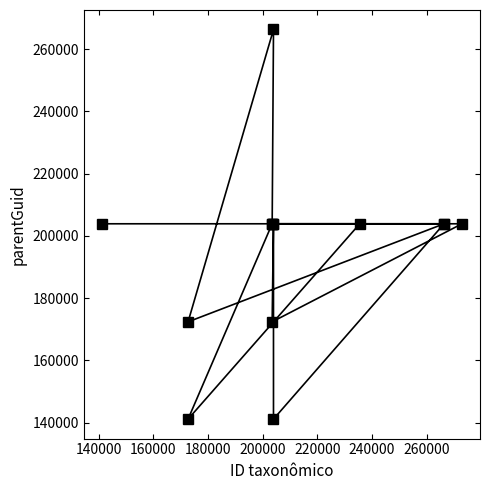

What is the average value?

194909